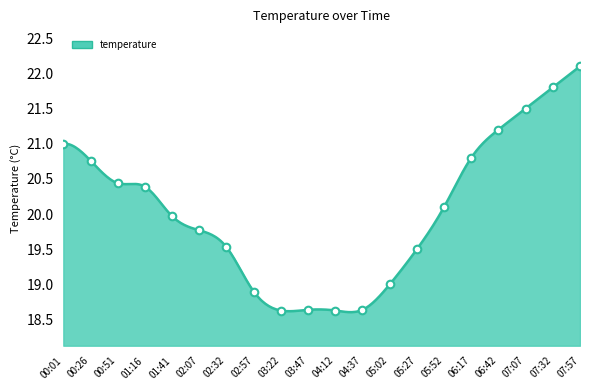

What is the change in value from 04:12 to 05:52?

+1.5